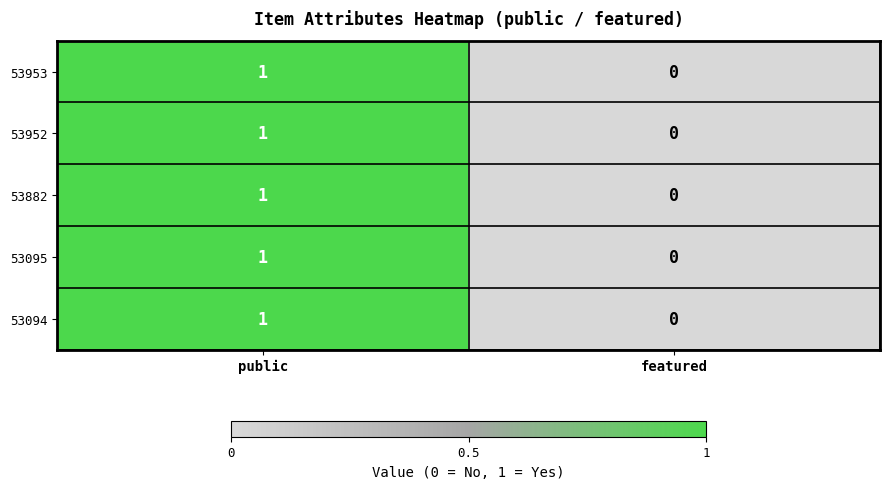

The 53952 series shows -1 at featured. True or false?

False